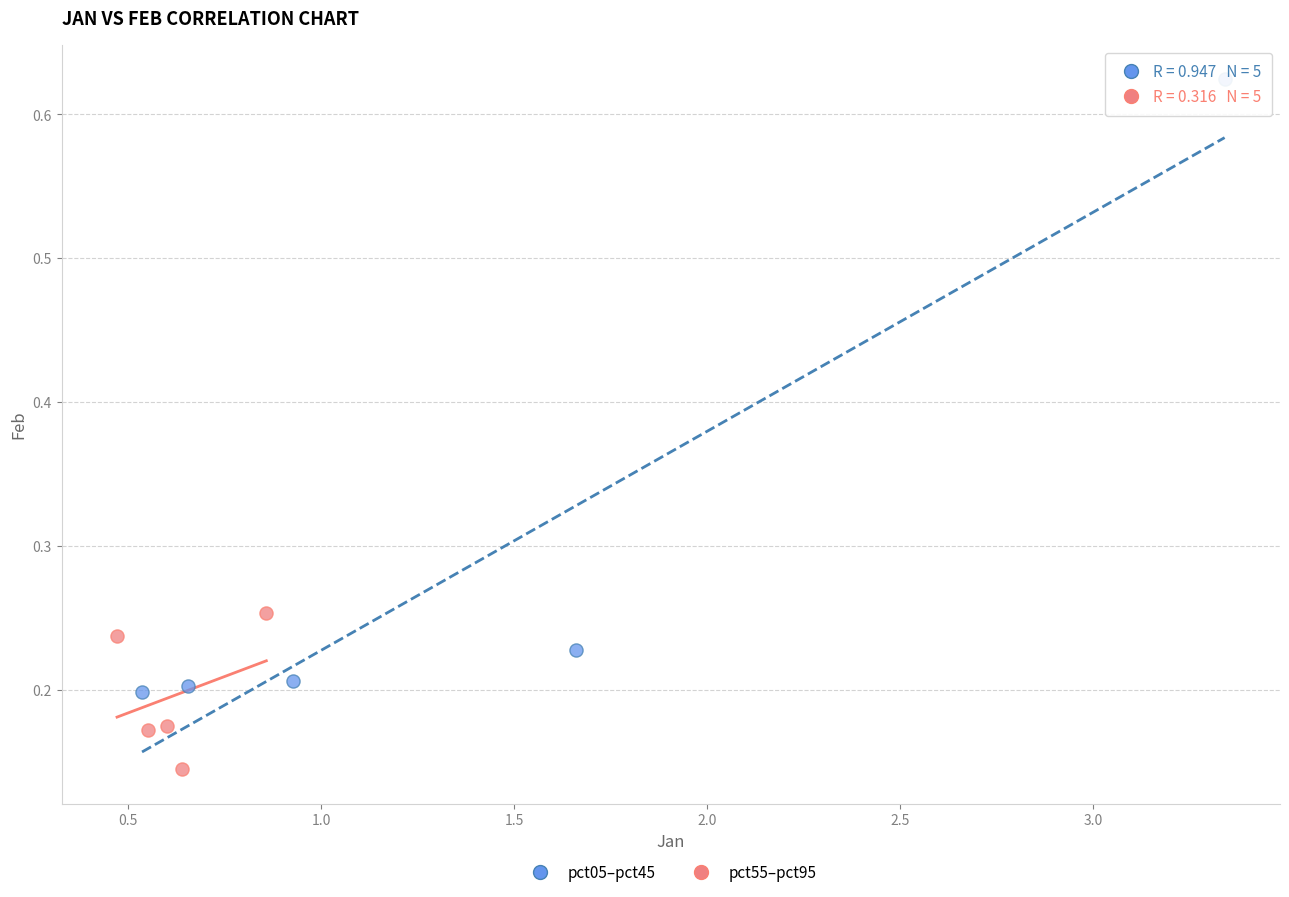

Which series reaches the minimum Y coordinate?

pct55–pct95